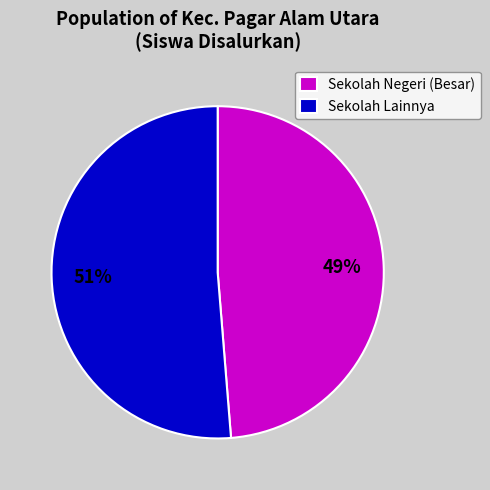

The Sekolah Lainnya slice represents 51% of the pie. True or false?

True